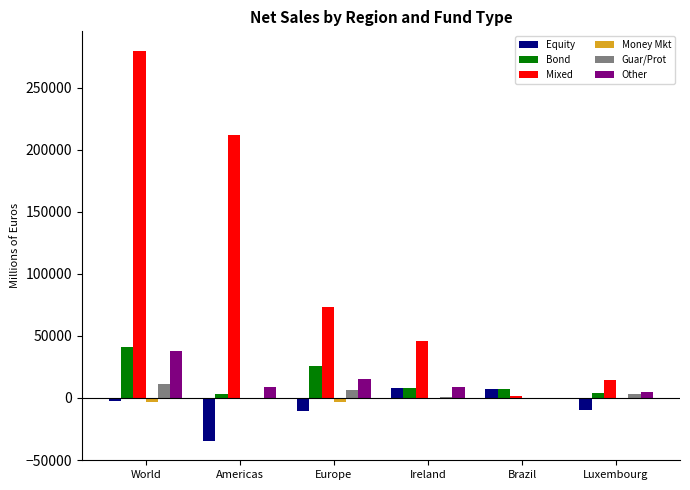

Read the Bond value at Ireland.

8273